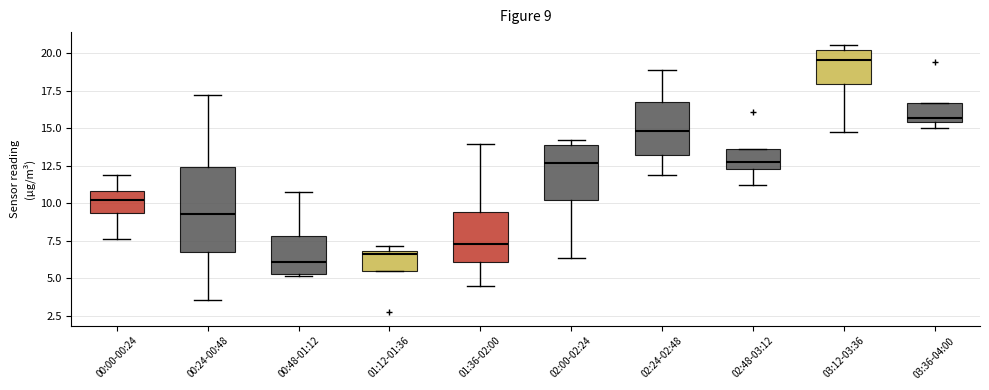

Which box is the tallest, from its lower edge to its upper edge?

00:24-00:48